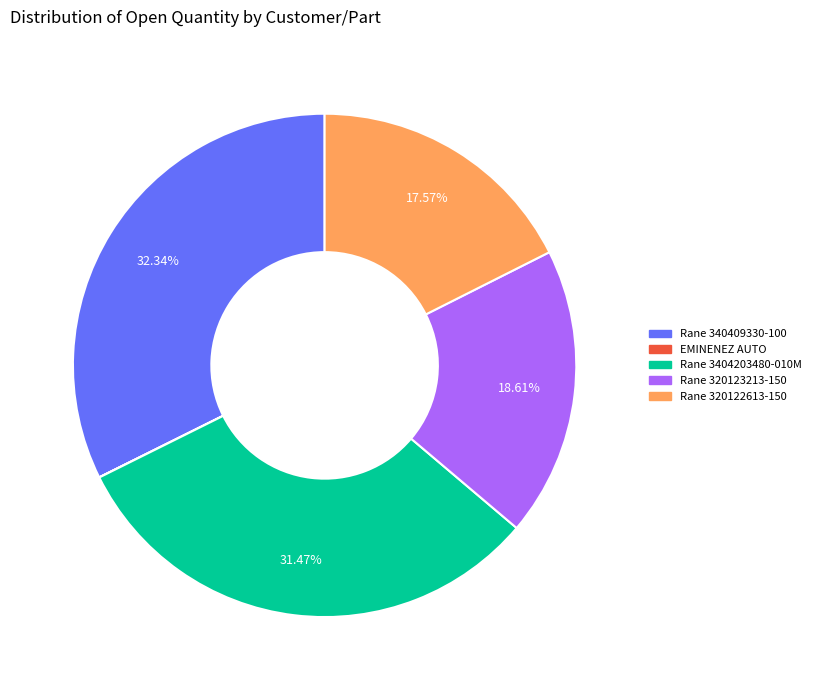

Does any single category account for the majority?

No